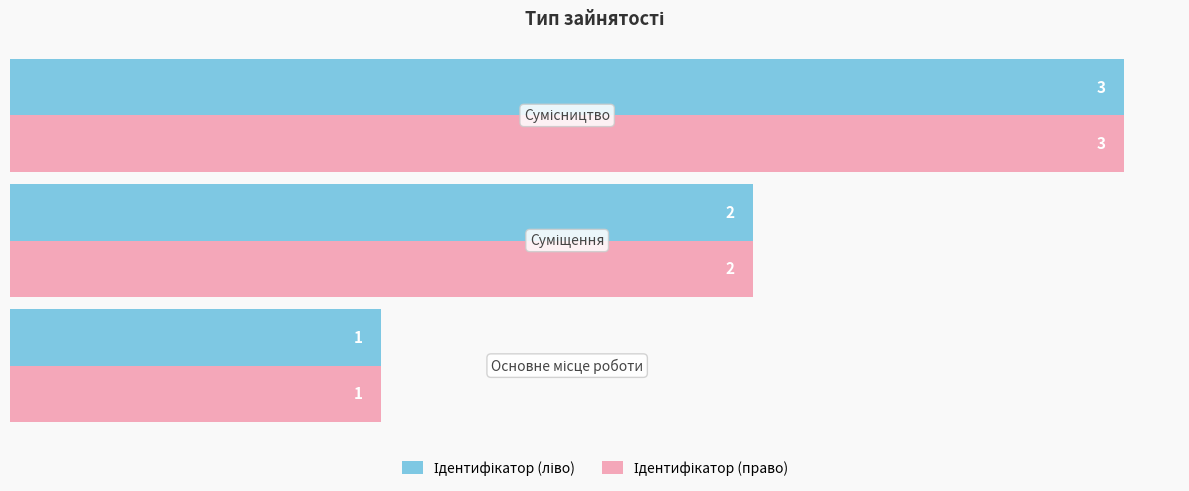

What is the highest value of the Ідентифікатор (право) series?

3